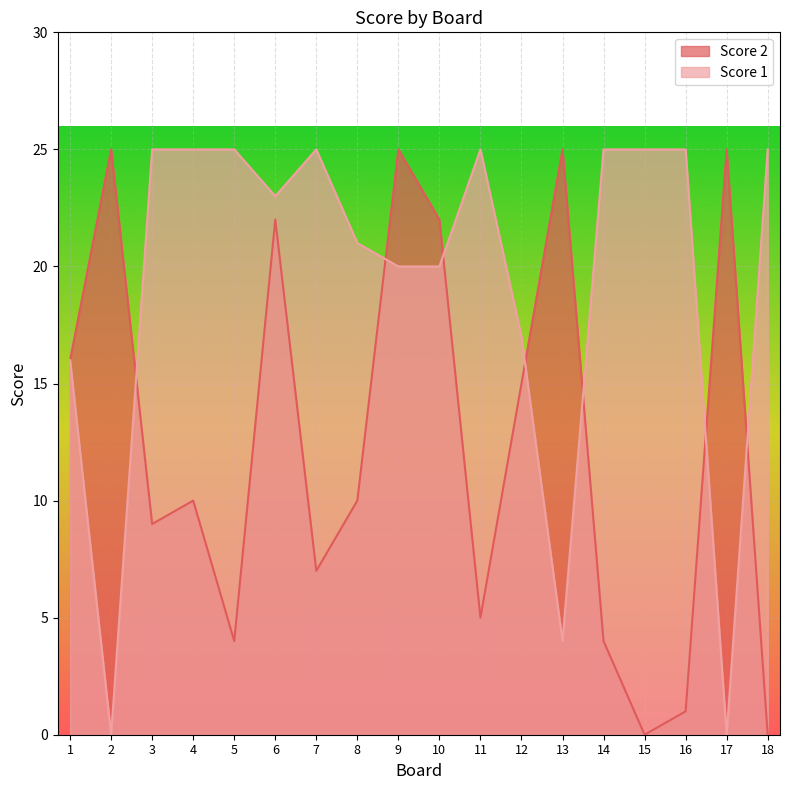

Reading right to left, list all the values displayed in this chart.

Score 2: 0	25	1	0	4	25	15	5	22	25	10	7	22	4	10	9	25	16
Score 1: 25	0	25	25	25	4	17	25	20	20	21	25	23	25	25	25	0	16